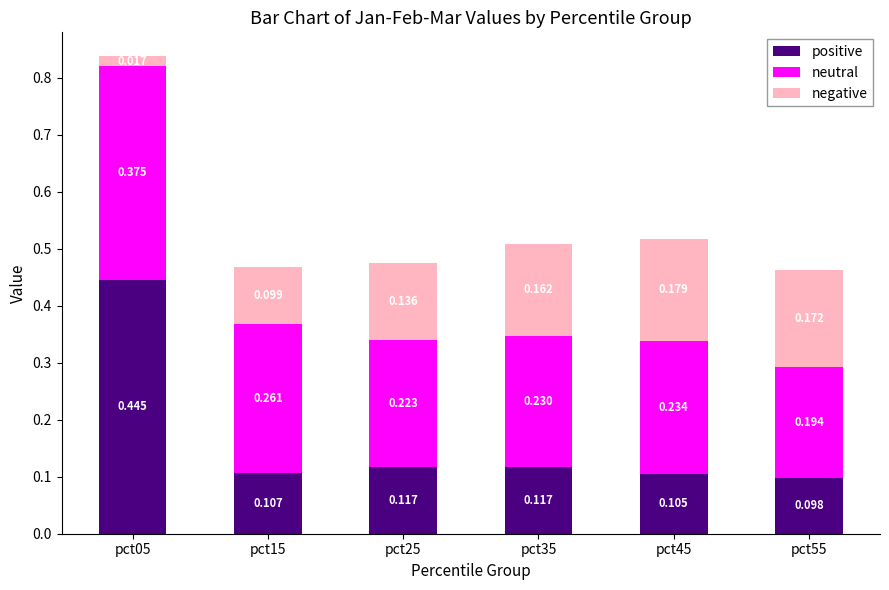

How many distinct data groups are displayed?

3